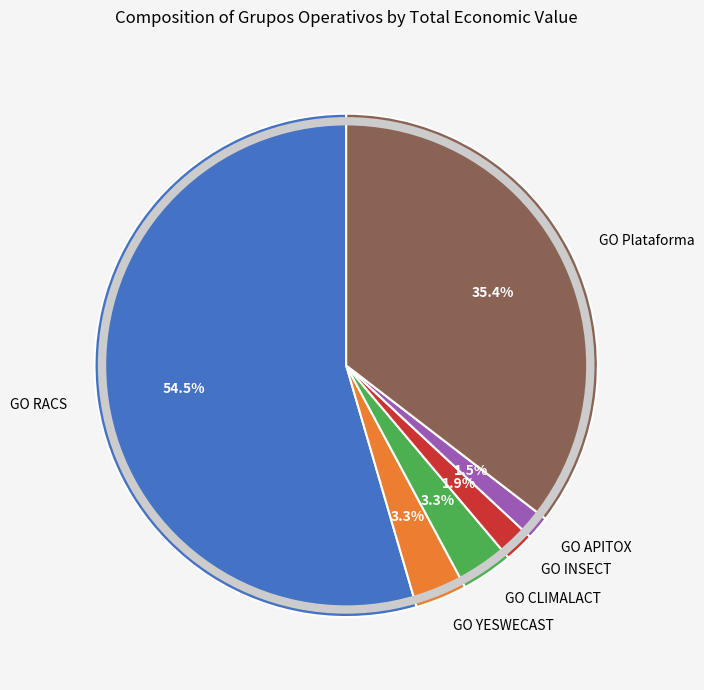

To the nearest percent, what is the combined percentage of GO Plataforma and GO CLIMALACT?

39%